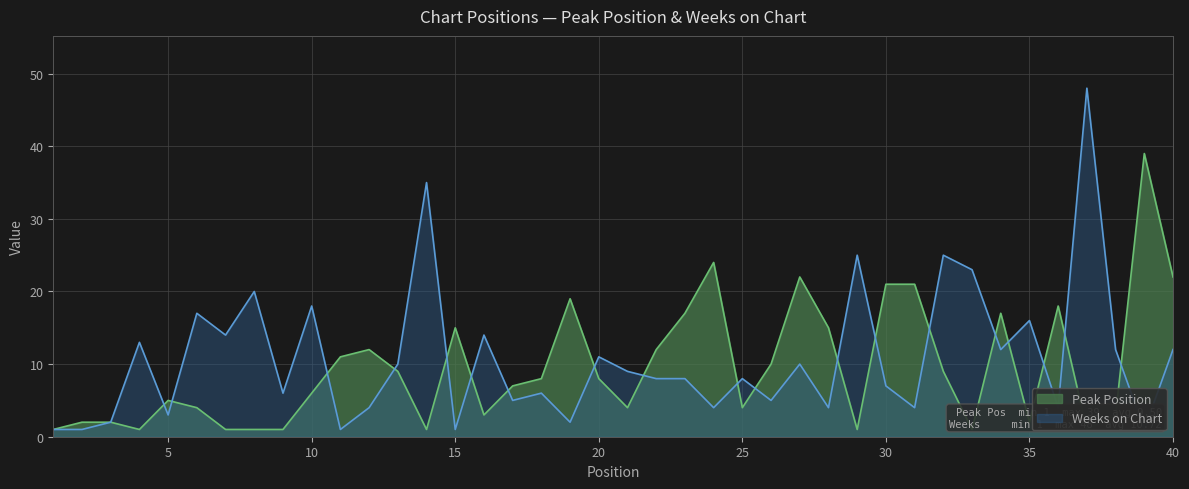

In Peak Position, how many points are higher than both neighbors (excluding endpoints)?

9